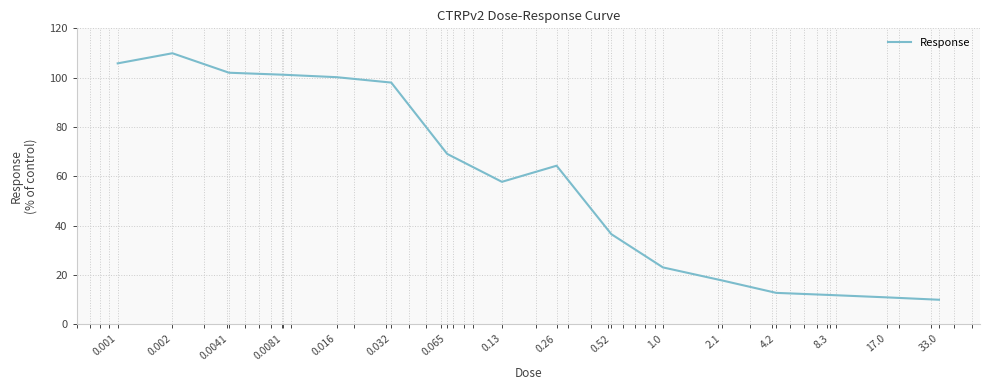

What is the average value?

58.2